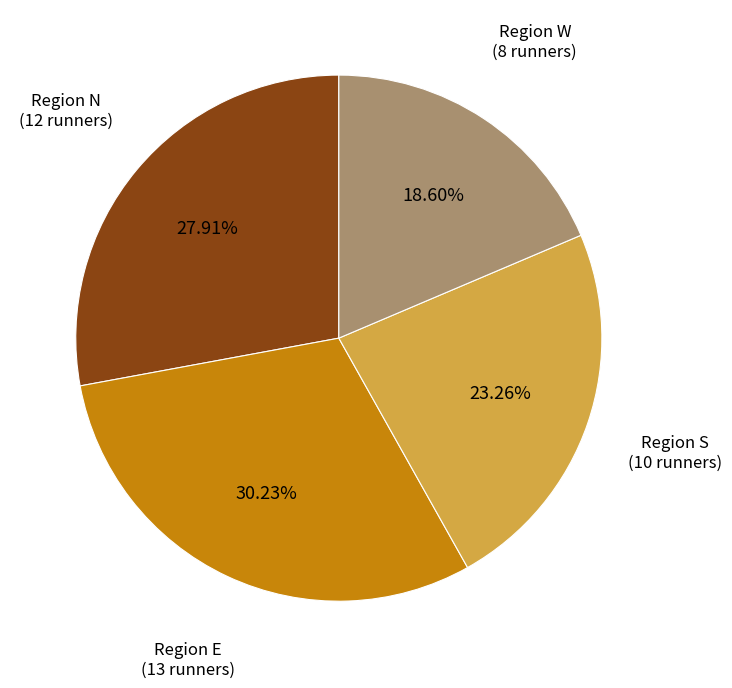

Is there any slice that represents more than half of the pie?

No